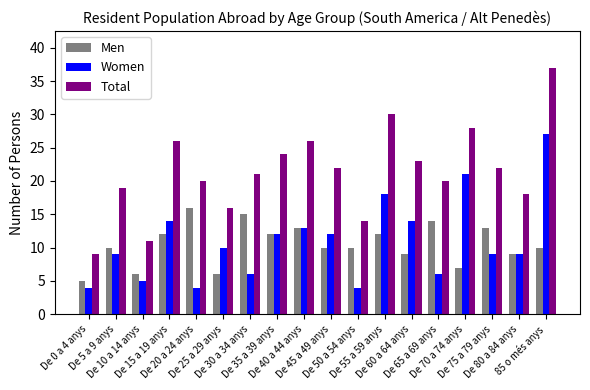

What is the value of the Men bar at the 8th from the left?

12